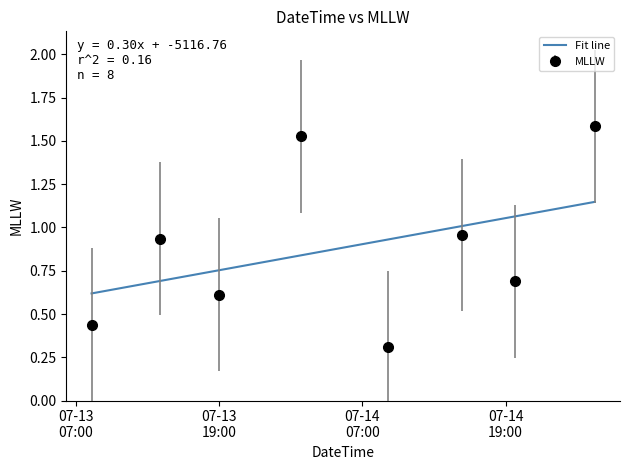

Which has a higher value, 2016-07-14 09:10:00 or 2016-07-13 14:03:00?

2016-07-13 14:03:00